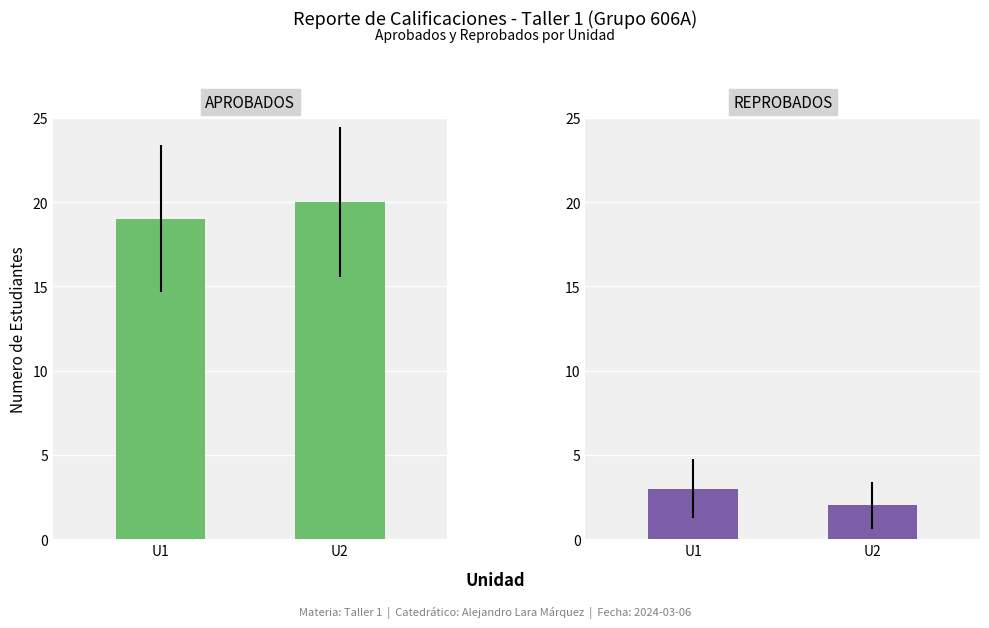

What is the total value across all series at U2?

22